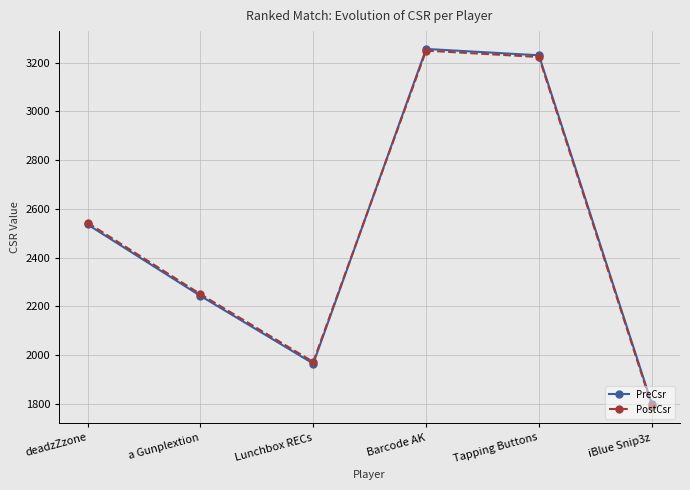

Rank the categories by PostCsr value from highest to lowest.

Barcode AK, Tapping Buttons, deadzZzone, a Gunplextion, Lunchbox RECs, iBlue Snip3z